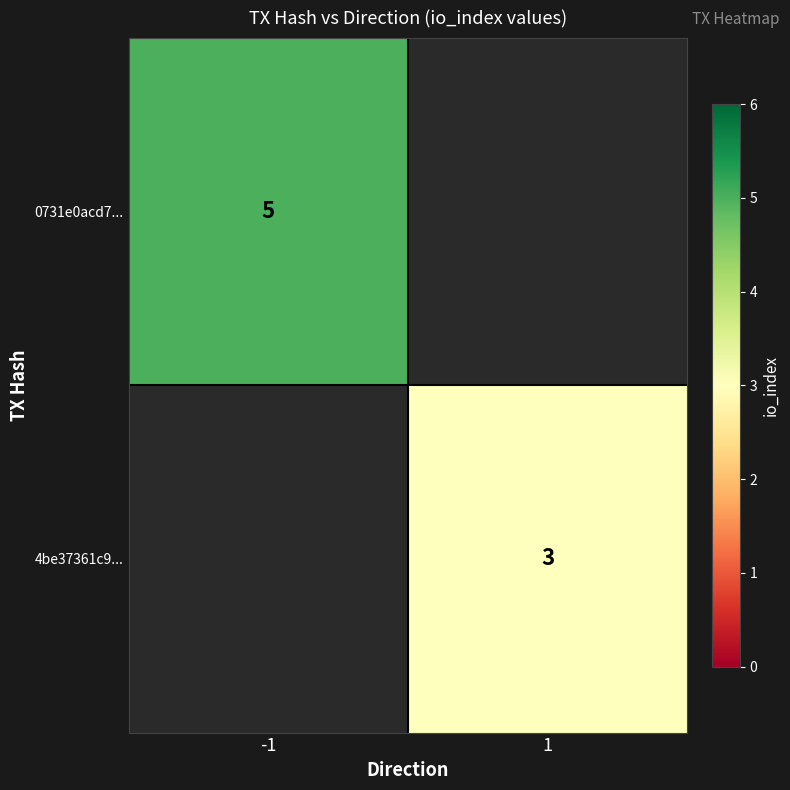

True or false: 4be37361c9... has a value of 3 at 1.

True